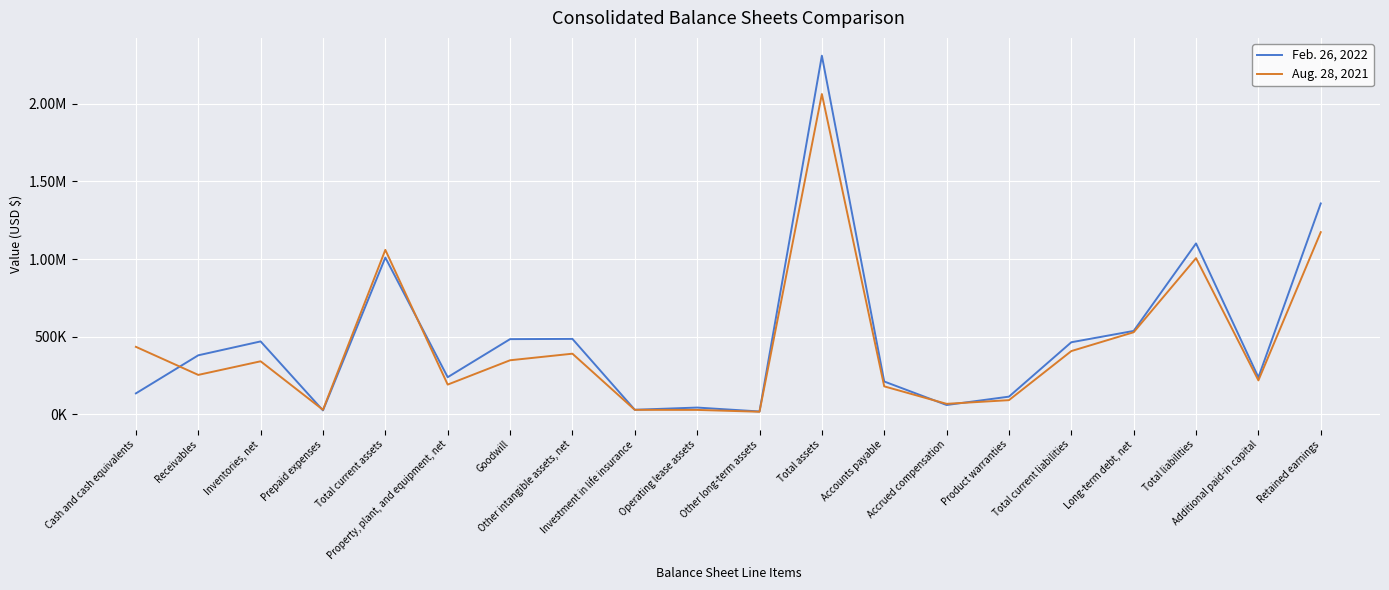

True or false: Feb. 26, 2022 has a value of 484176 at Goodwill.

True